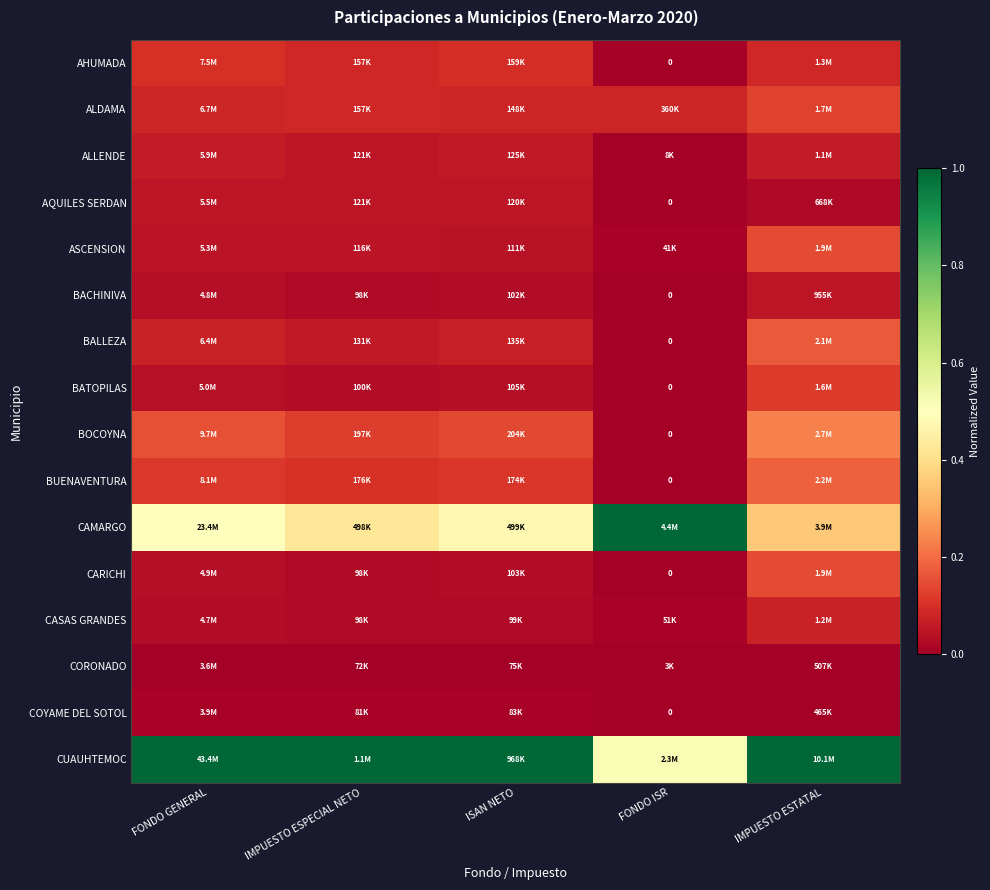

At FONDO GENERAL, list the series in order from smallest to largest.

CORONADO, COYAME DEL SOTOL, CASAS GRANDES, BACHINIVA, CARICHI, BATOPILAS, ASCENSION, AQUILES SERDAN, ALLENDE, BALLEZA, ALDAMA, AHUMADA, BUENAVENTURA, BOCOYNA, CAMARGO, CUAUHTEMOC